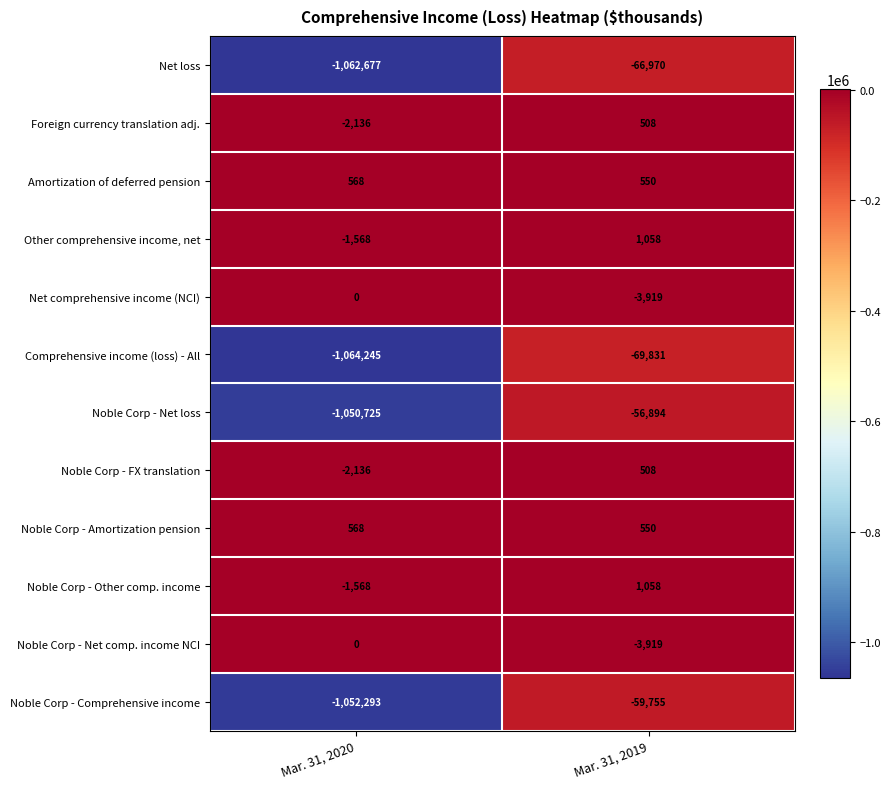

What is the minimum value for Noble Corp - Comprehensive income?

-1052293